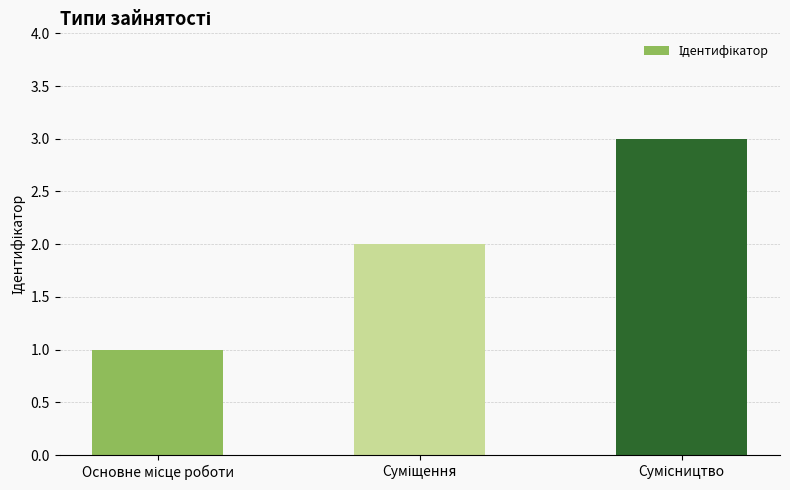

How many categories are shown in the chart?

3